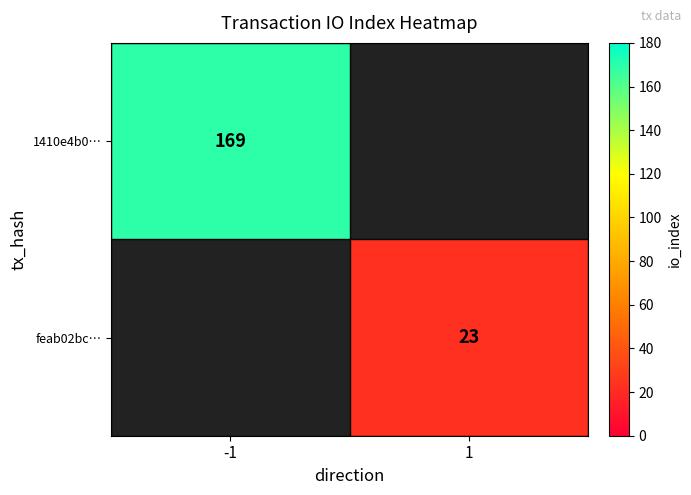

True or false: feab02bc… has a value of 30 at 1.

False